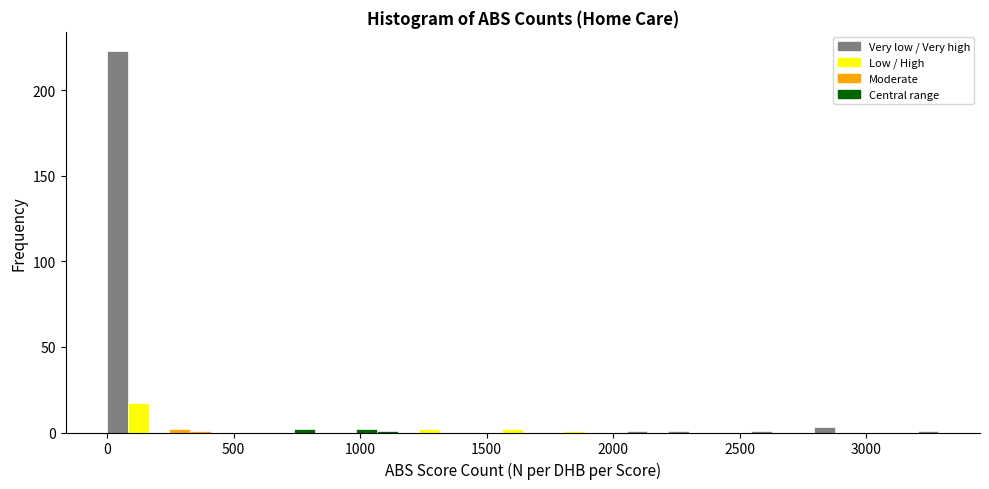

Read against the x-axis, roughly where is the centre of the tallest bar?

50